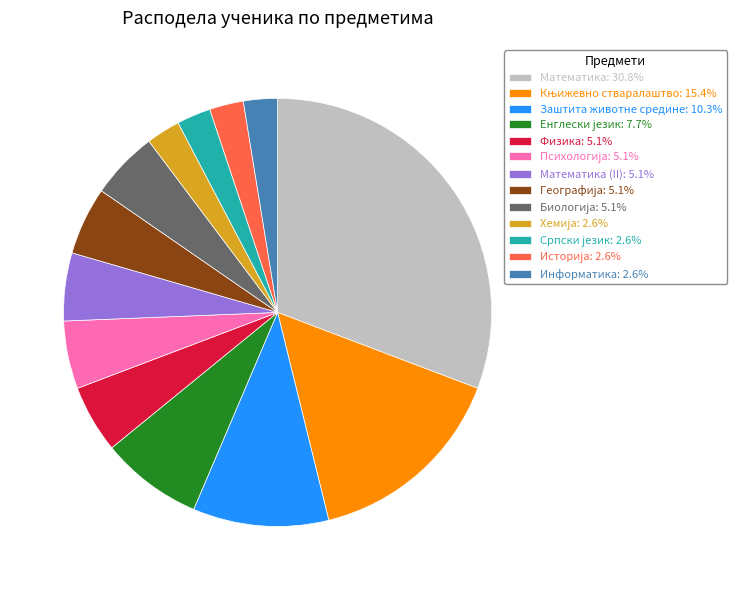

Is the sum of Математика (II): 5.1% and Информатика: 2.6% greater than half?

No